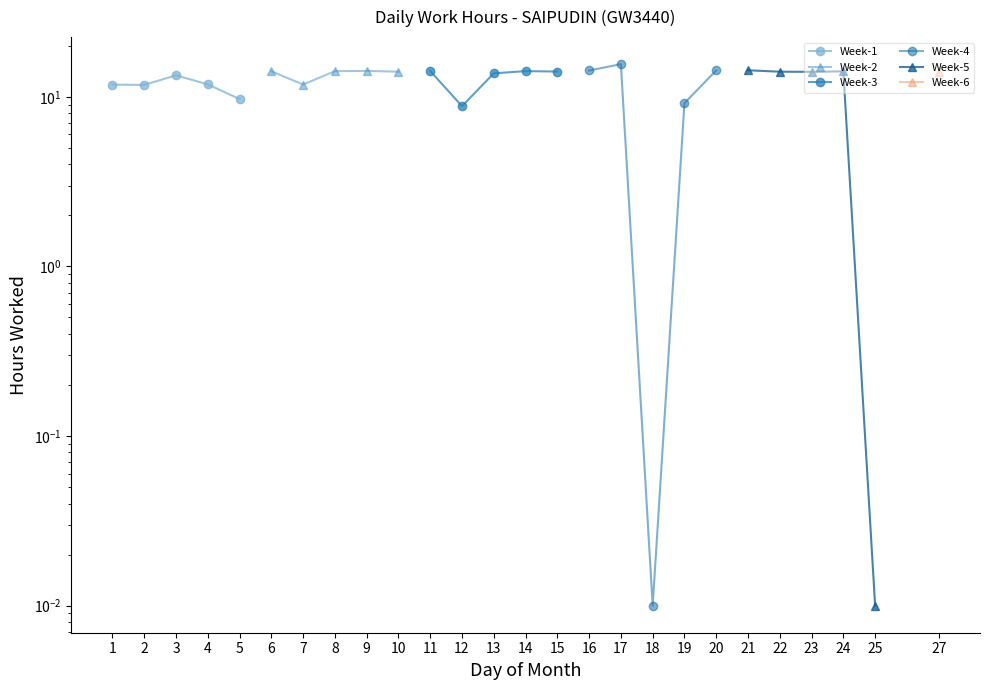

Reading left to right, what are all the values shown in this chart?

Week-1: 11.8	11.8	13.4	11.8	9.7
Week-2: 14.2	11.8	14.2	14.2	14.1
Week-3: 14.2	8.8	13.8	14.2	14.1
Week-4: 14.3	15.6	0.0	9.2	14.3
Week-5: 14.3	14.1	14.0	14.1	0.0